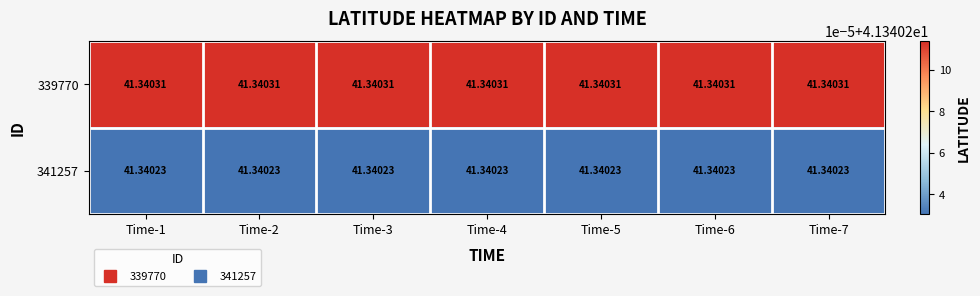

Which series has the largest total across all categories?

339770